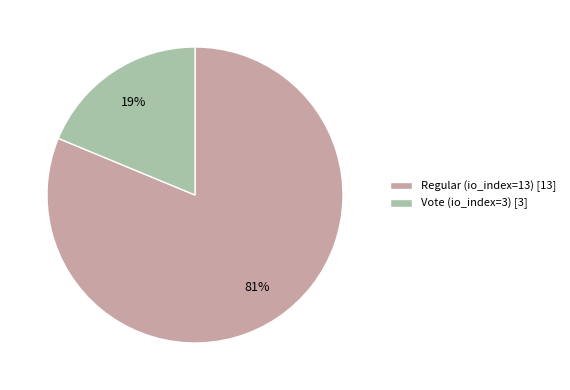

Rank the categories by value from lowest to highest.

Vote (io_index=3) [3], Regular (io_index=13) [13]